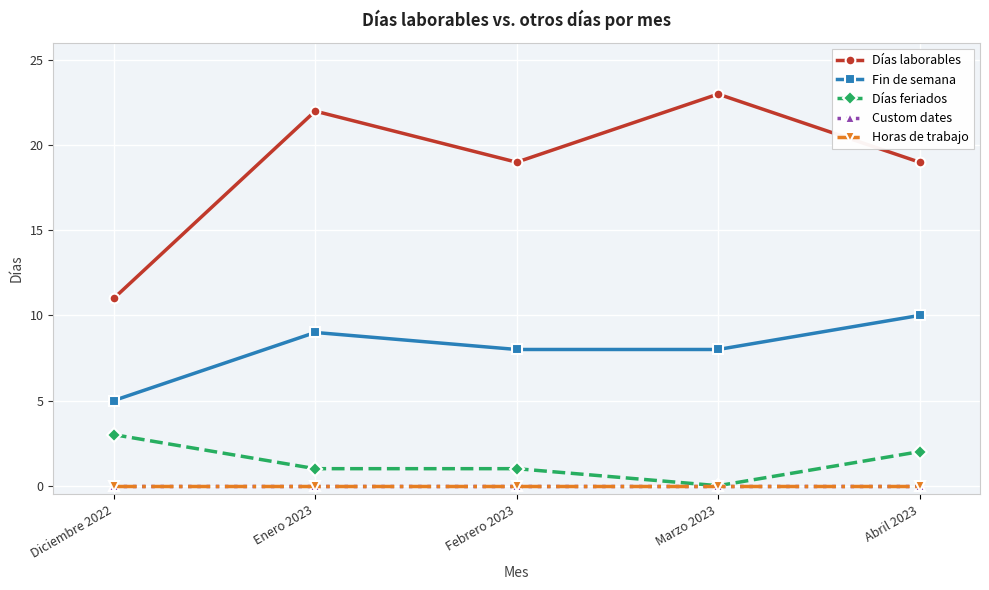

Does the chart display data point markers on the line(s)?

Yes